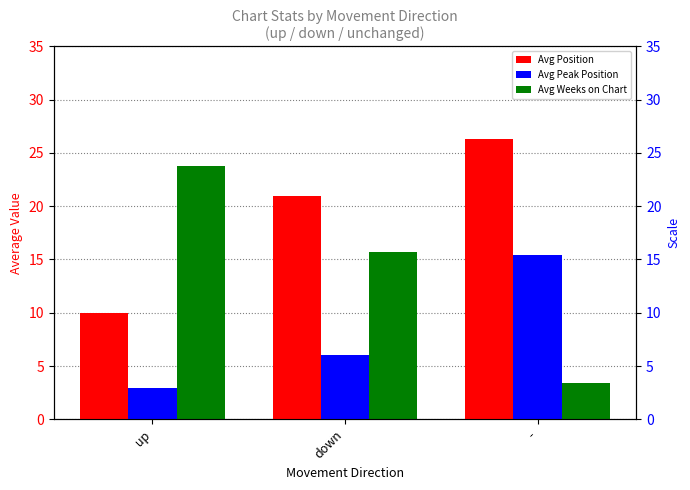

How many bars are there in total?

9